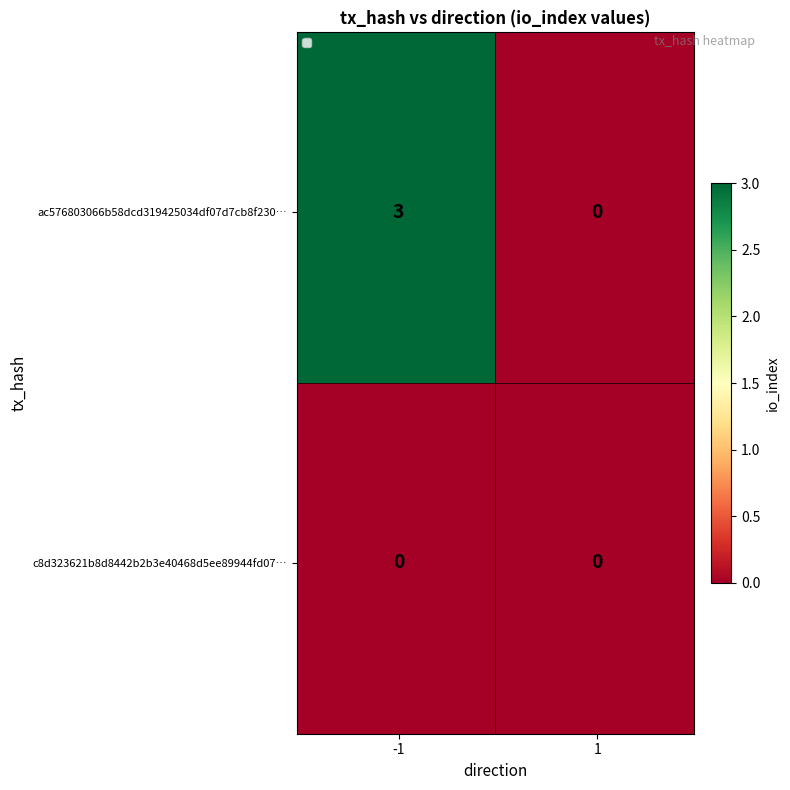

What is the sum of the ac576803066b58dcd319425034df07d7cb8f230 values at -1 and 1?

3